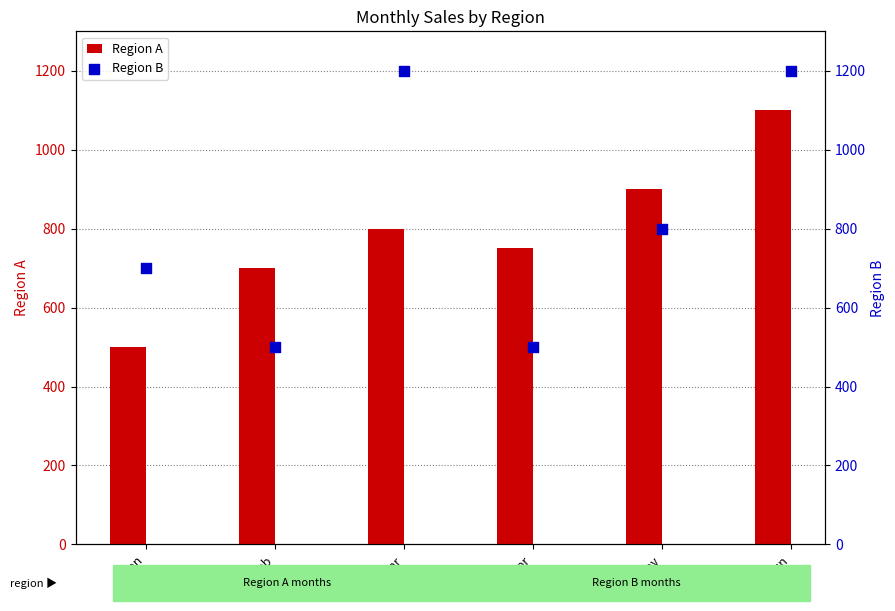

What is the total value across all series at Jan?

1200